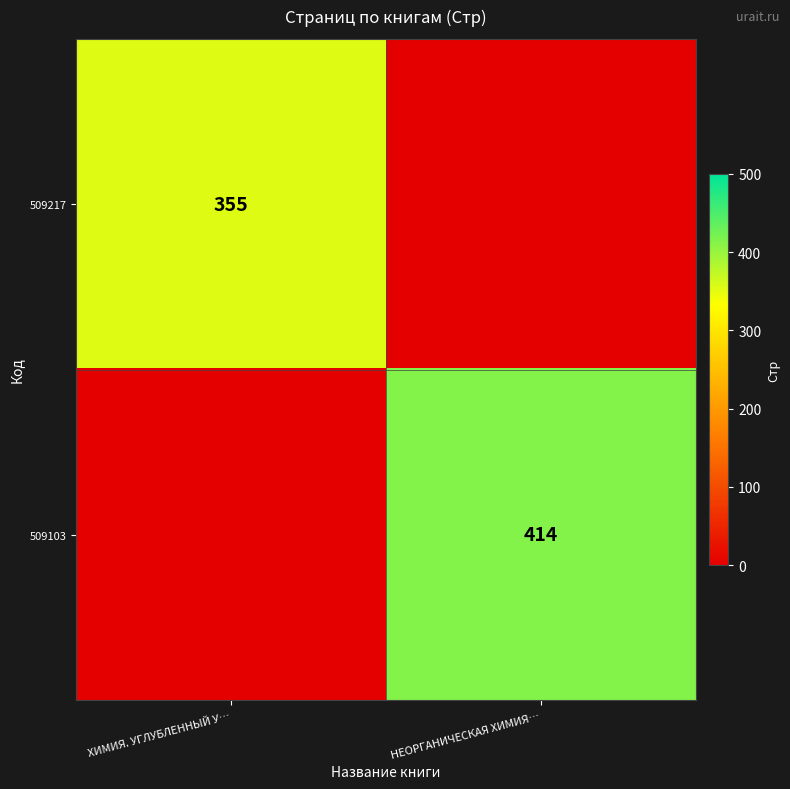

The value of 509103 at НЕОРГАНИЧЕСКАЯ ХИМИЯ… is 414. True or false?

True